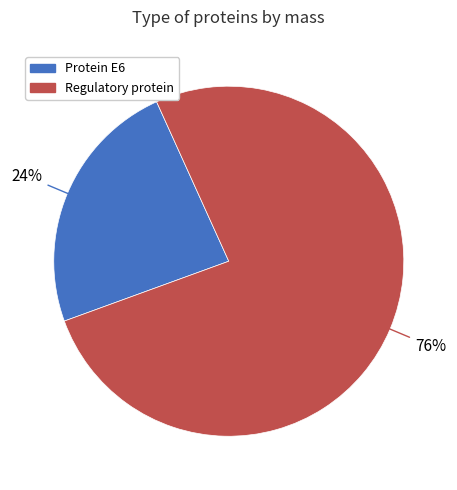

Does any single category account for the majority?

Yes